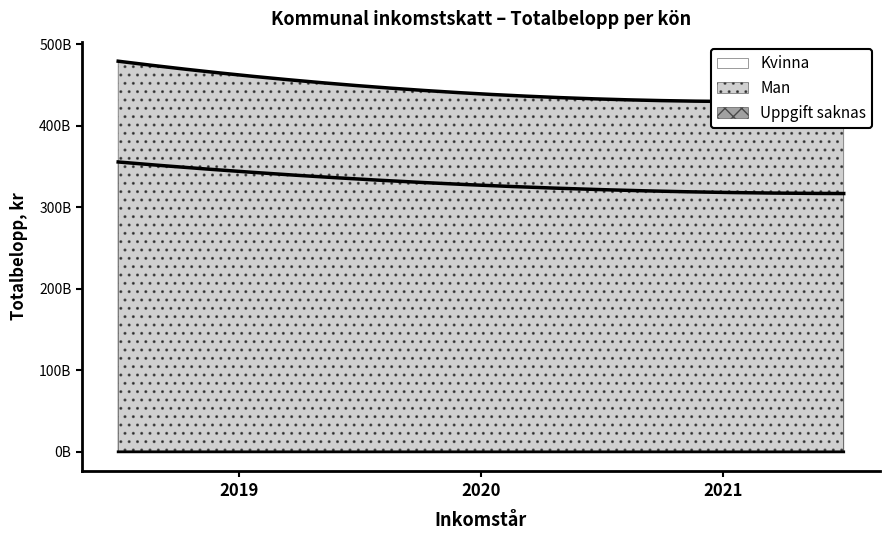

What is the total value across all series at 2021?

748030389641